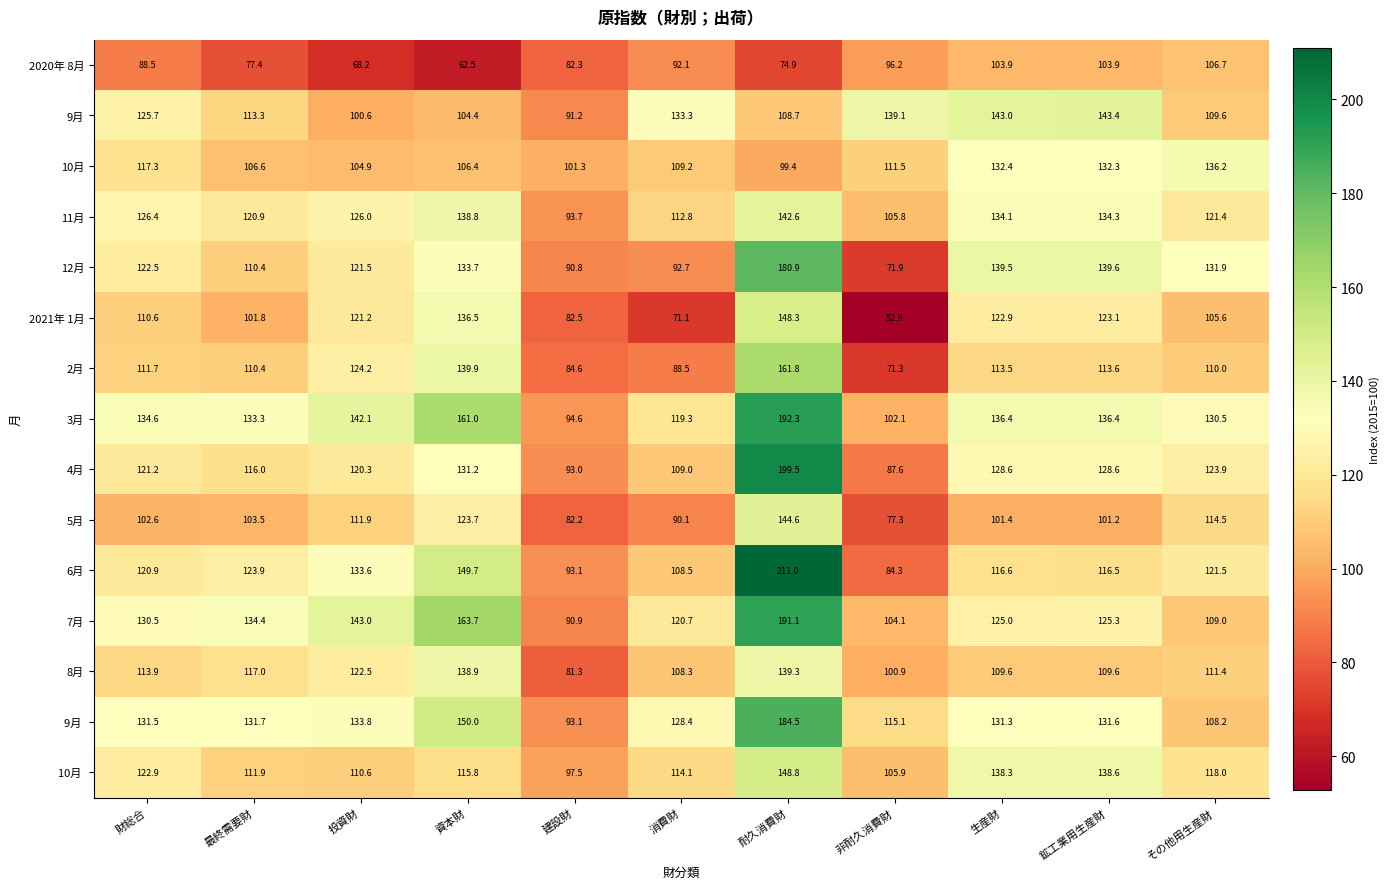

What is the total value across all series at 資本財?

1956.2